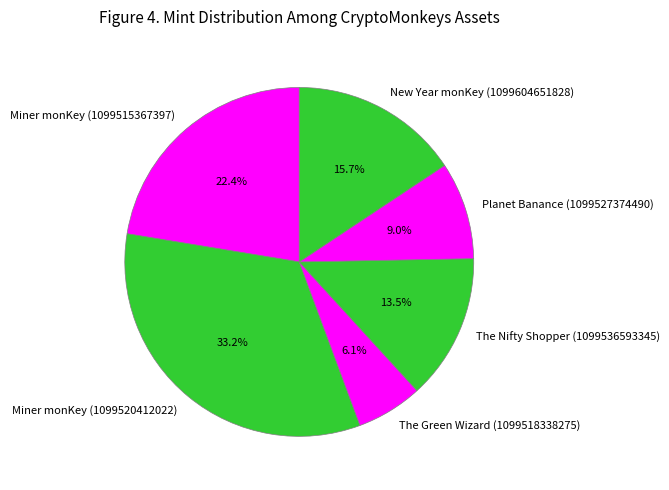

What percentage is NOT represented by The Nifty Shopper (1099536593345)?

86.5%